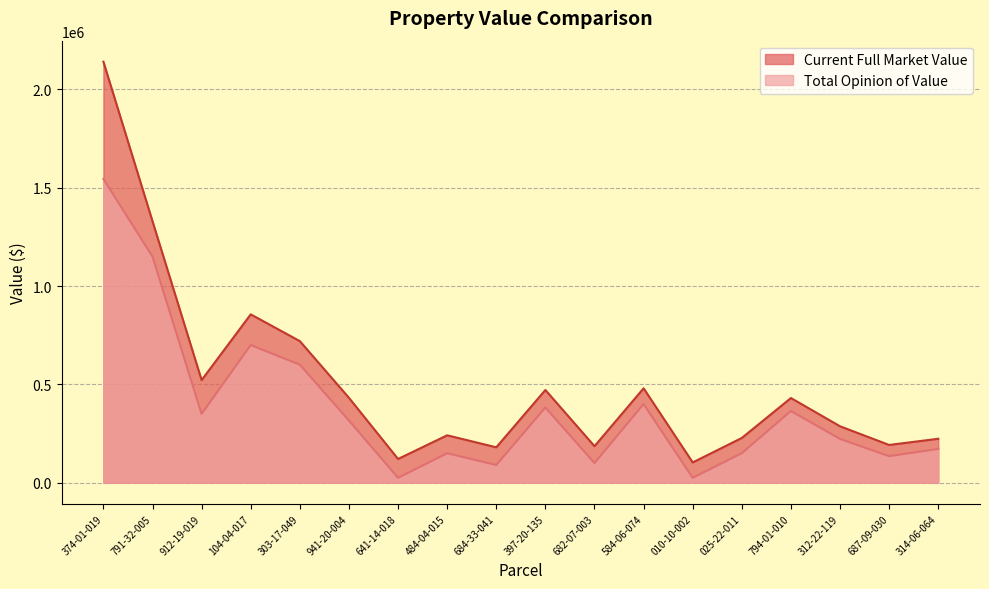

What are all the series names shown in the legend?

Current Full Market Value, Total Opinion of Value